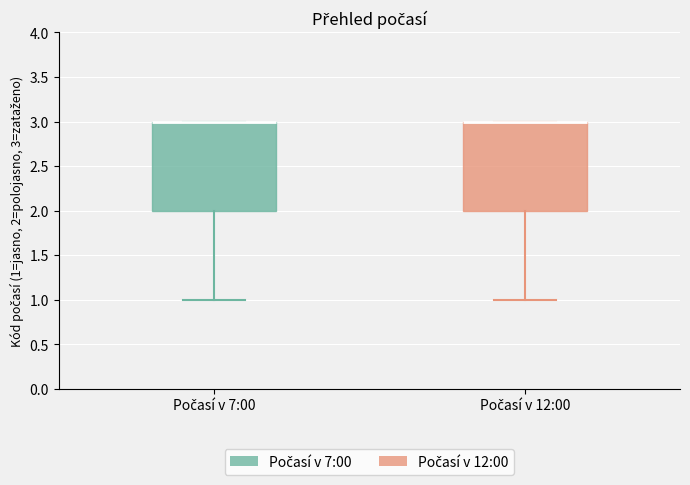

Reading left to right, read every box against the y-axis: the position of its median line, the range the box covers, and the ends of its whiskers. The values are not printed on the chart, so give them approximately, as read against the axis.

Počasí v 7:00: median 3 (drawn on the box's upper edge), box 2 to 3, whiskers 1 to 3
Počasí v 12:00: median 3 (drawn on the box's upper edge), box 2 to 3, whiskers 1 to 3